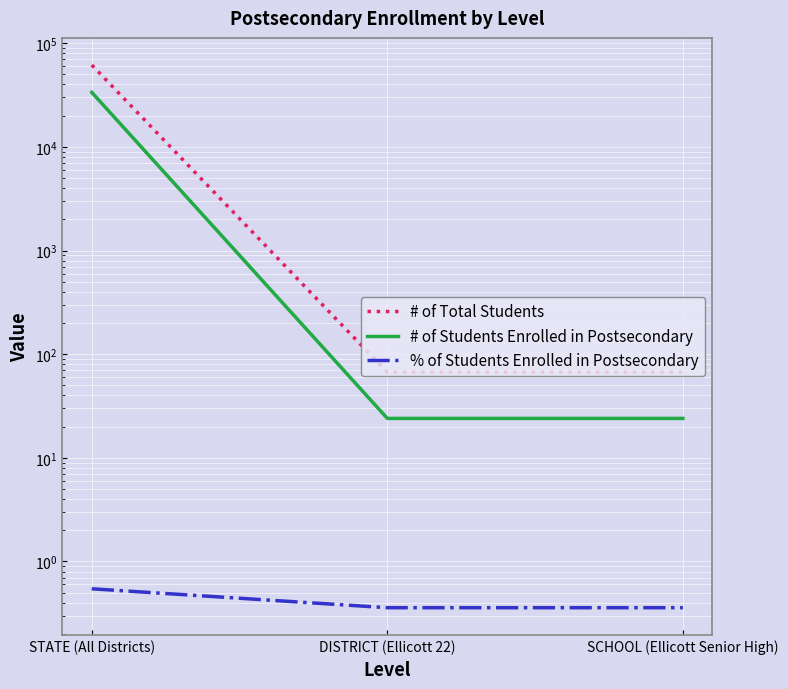

Which series has the largest total across all categories?

# of Total Students